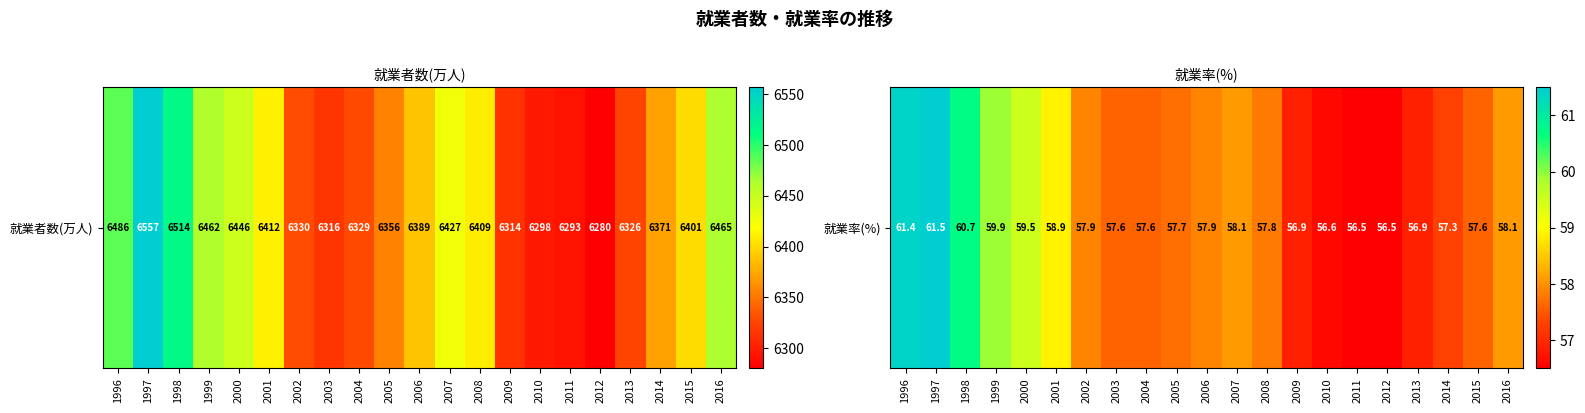

Reading left to right, extract all data points from this chart.

61.4	61.5	60.7	59.9	59.5	58.9	57.9	57.6	57.6	57.7	57.9	58.1	57.8	56.9	56.6	56.5	56.5	56.9	57.3	57.6	58.1